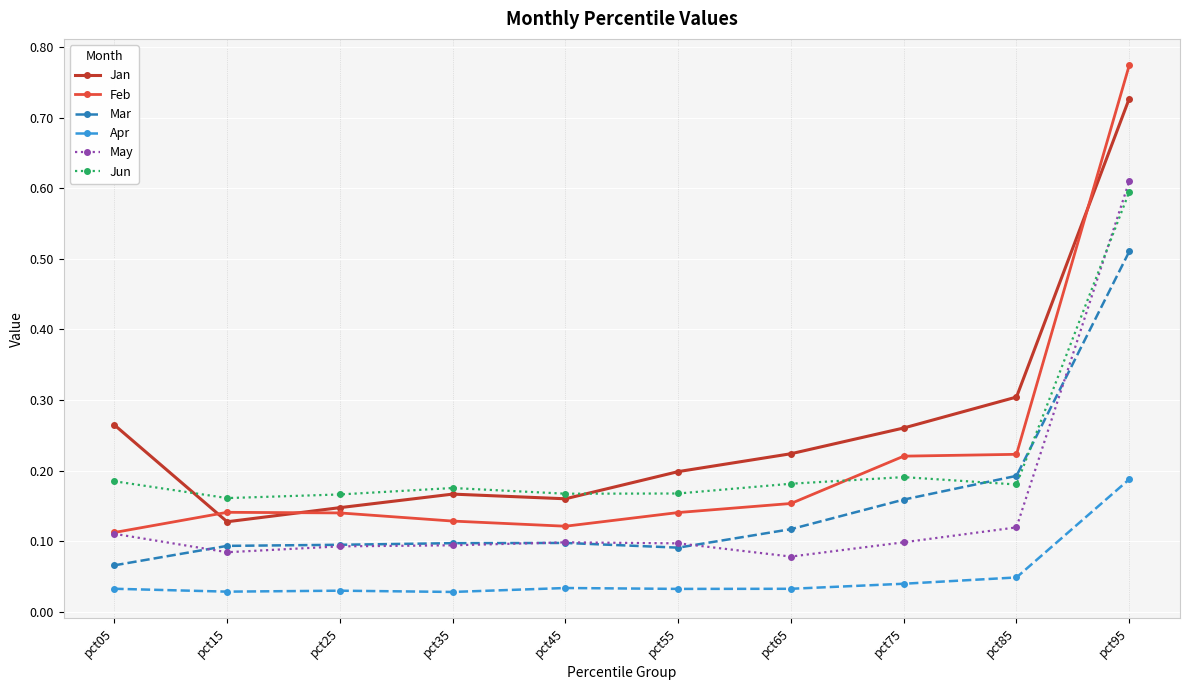

Which series has the largest range (max minus min)?

Feb